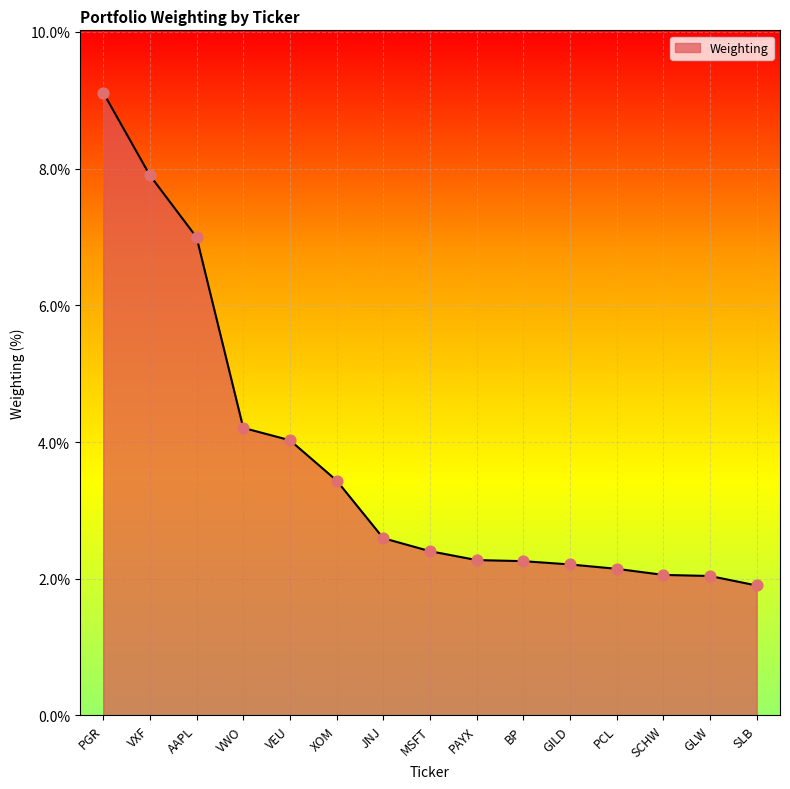

What is the ratio of the value at GLW to the value at MSFT?

0.8